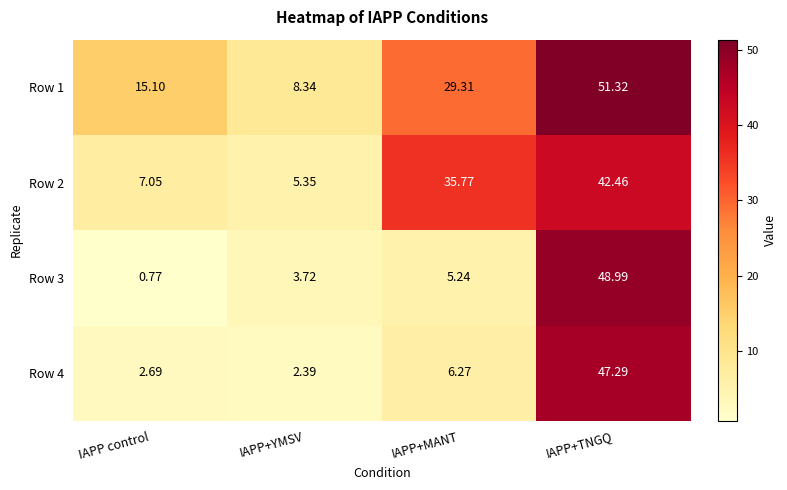

Is the value of Row 1 at IAPP control greater than the value of Row 2 at IAPP control?

Yes